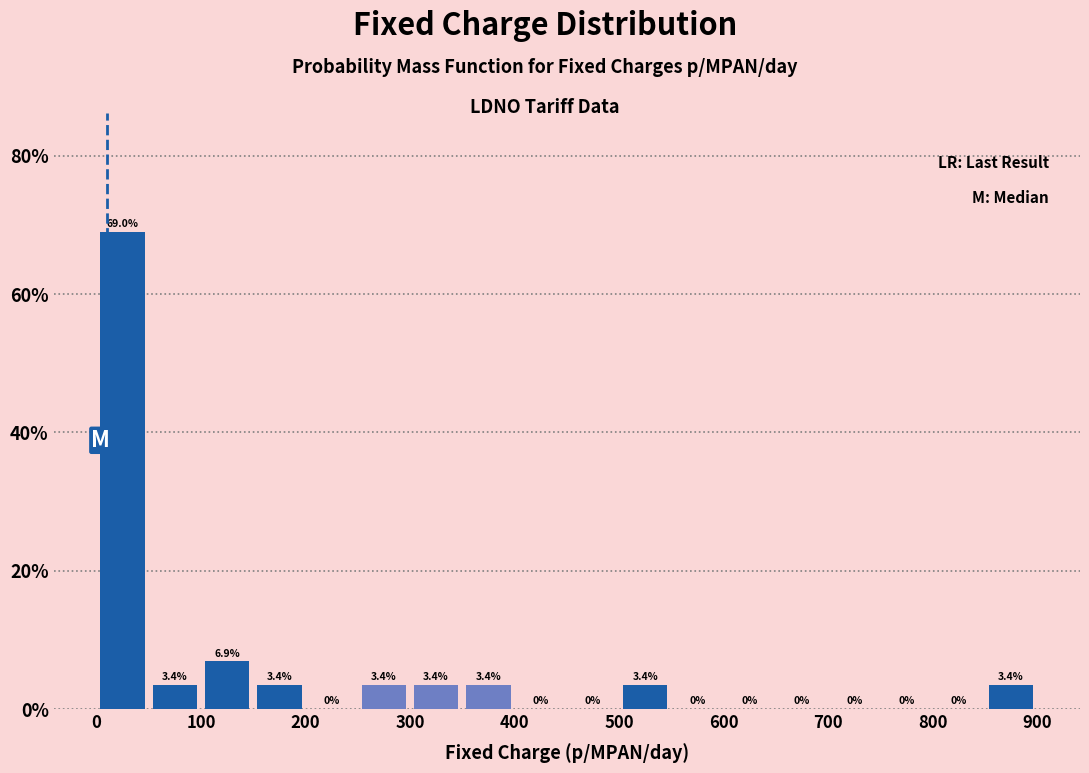

Over which range of the x-axis is the bar tallest?

0 to 50